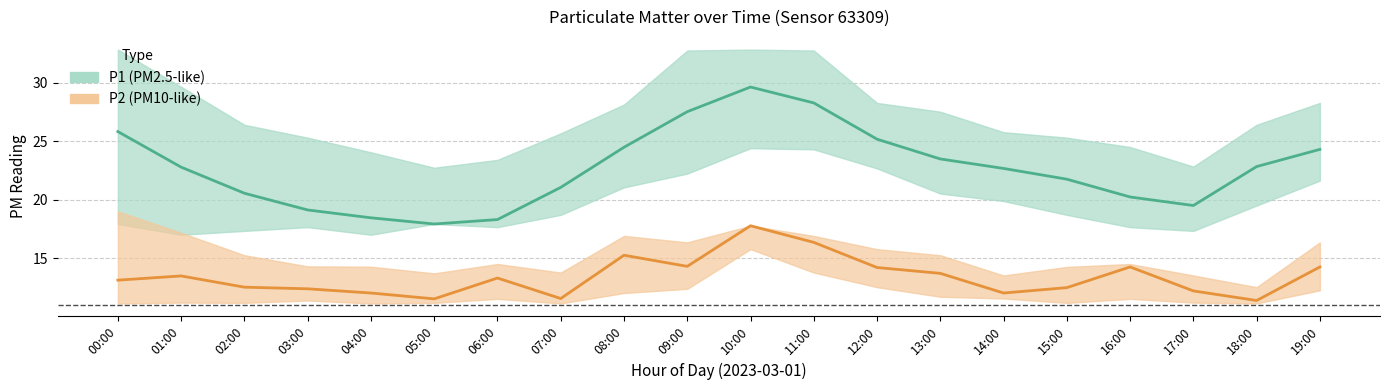

What is the difference between the maximum and minimum values in the P1 center series?

11.7